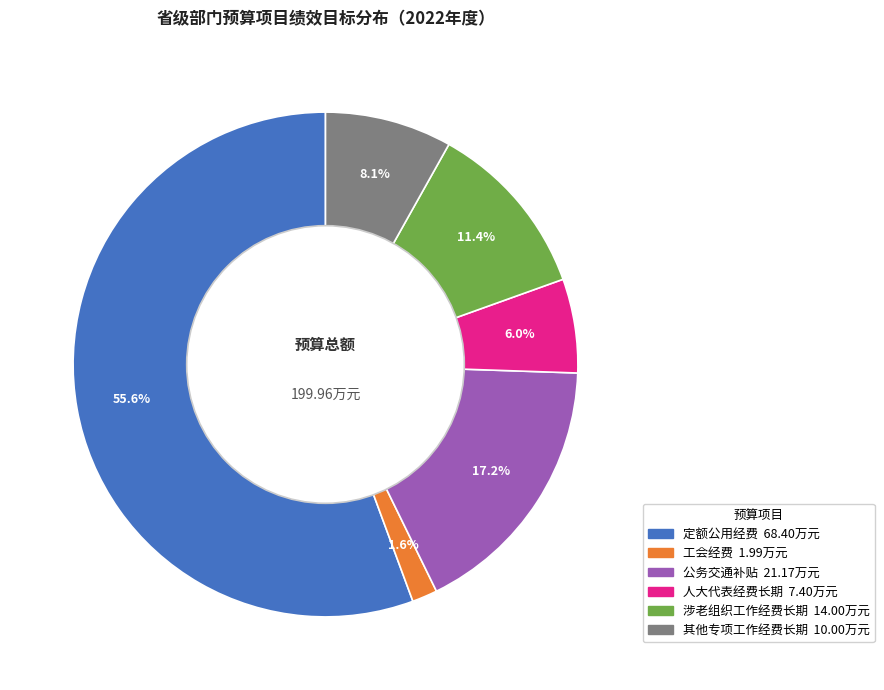

Is there any slice that represents more than half of the pie?

Yes